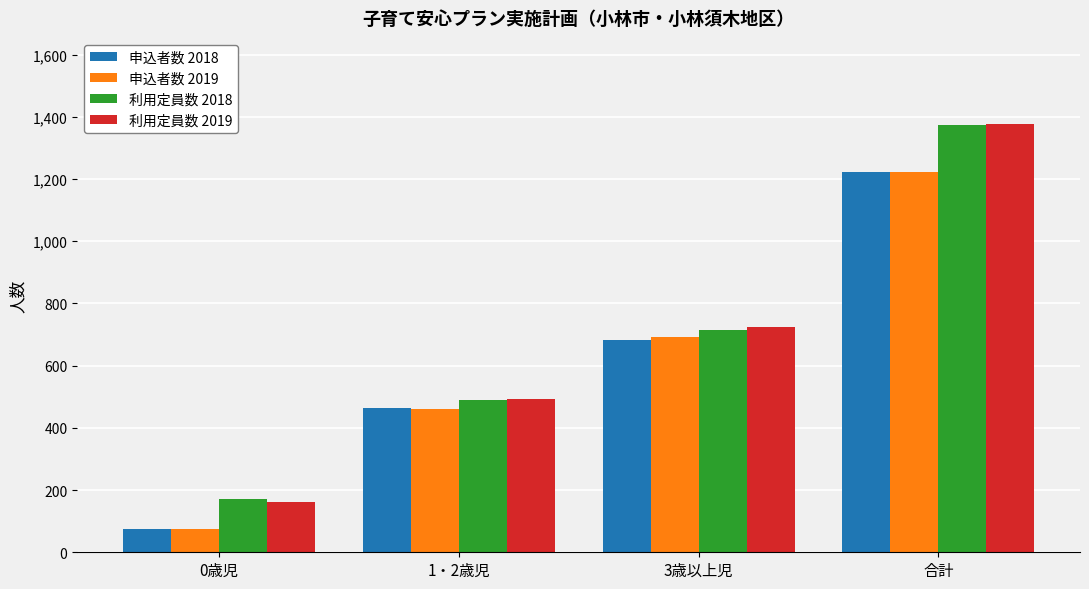

How many data points in 利用定員数 2019 are less than 723?

2